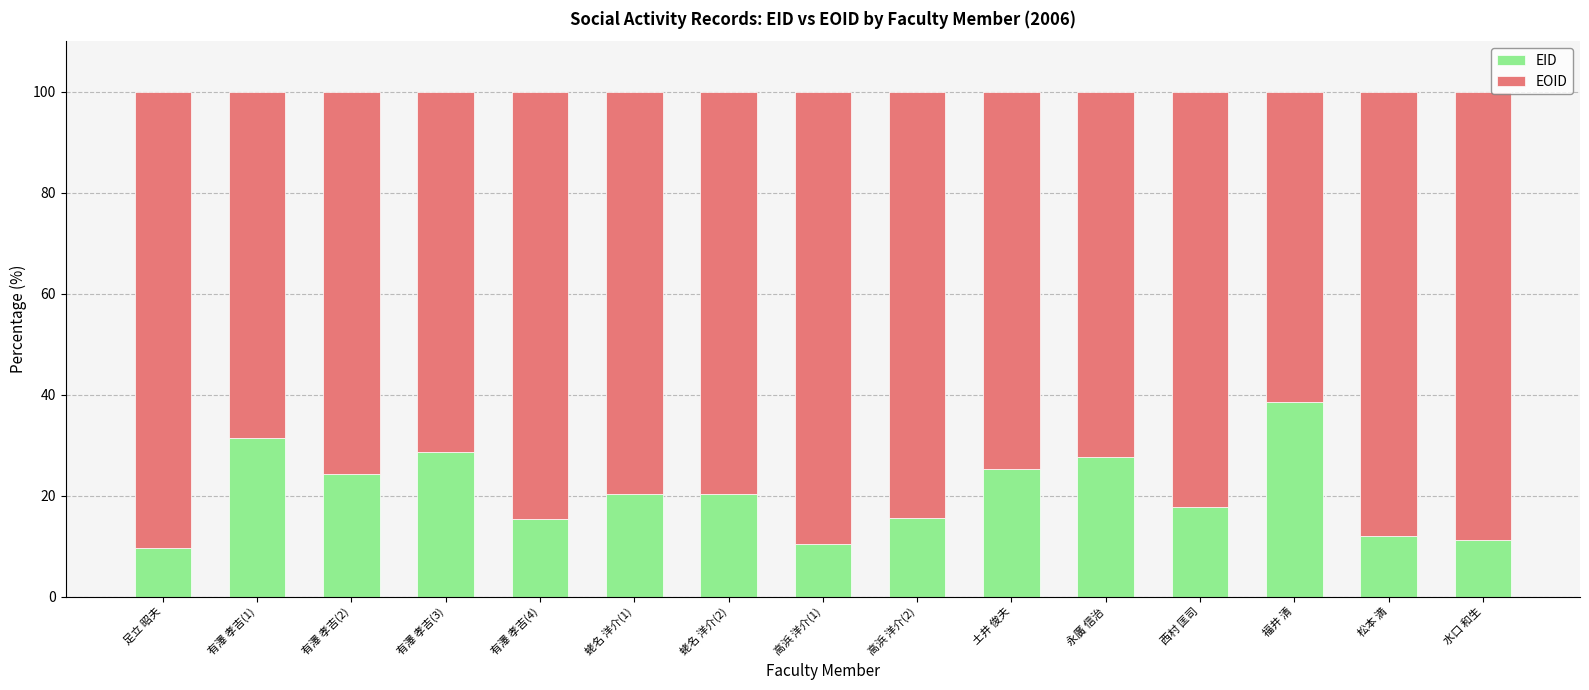

What is the total value across all series at 有澤 孝吉(3)?

100.0